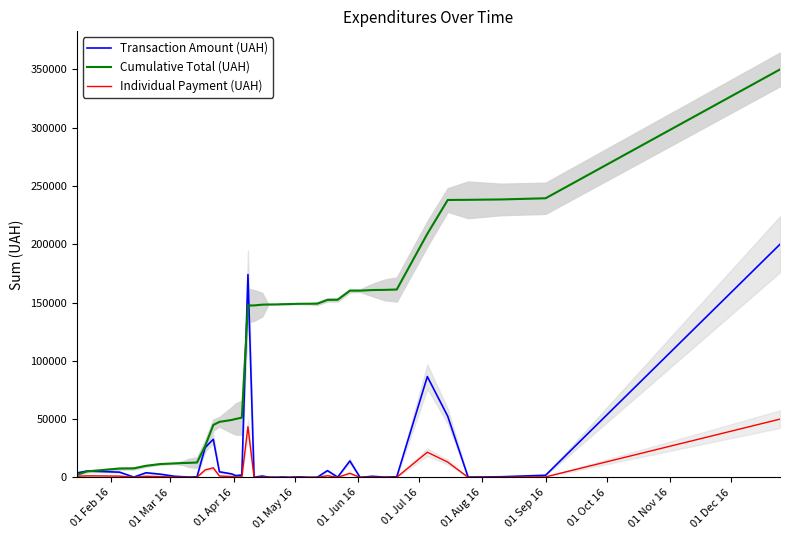

What is the sum of all Cumulative Total (UAH) values?

4469070.3